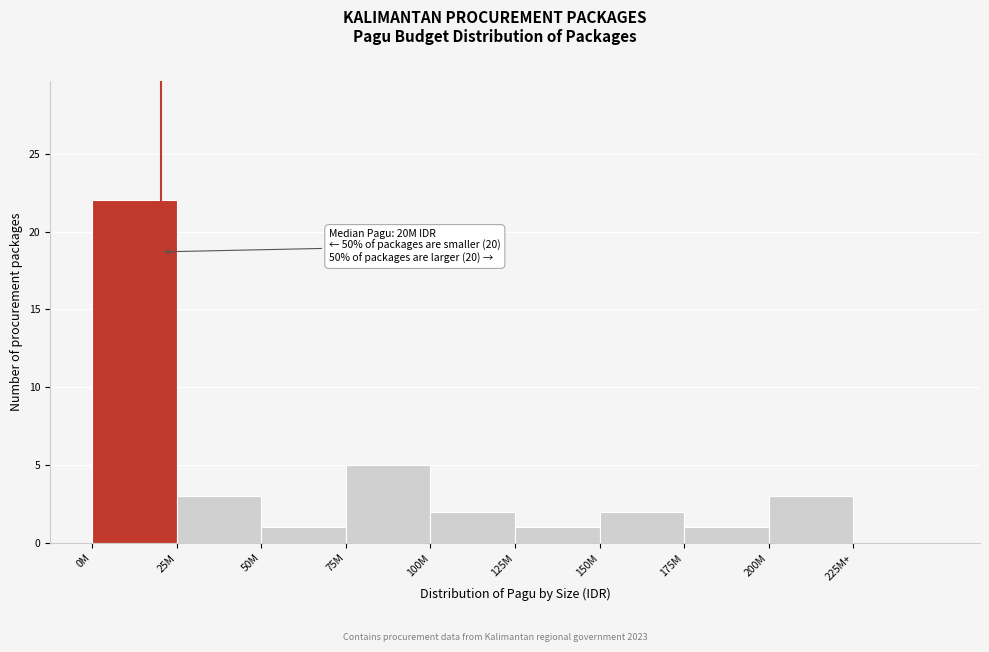

Reading left to right, what are all the values shown in this chart?

0M=22	25M=3	50M=1	75M=5	100M=2	125M=1	150M=2	175M=1	200M=3	225M+=0